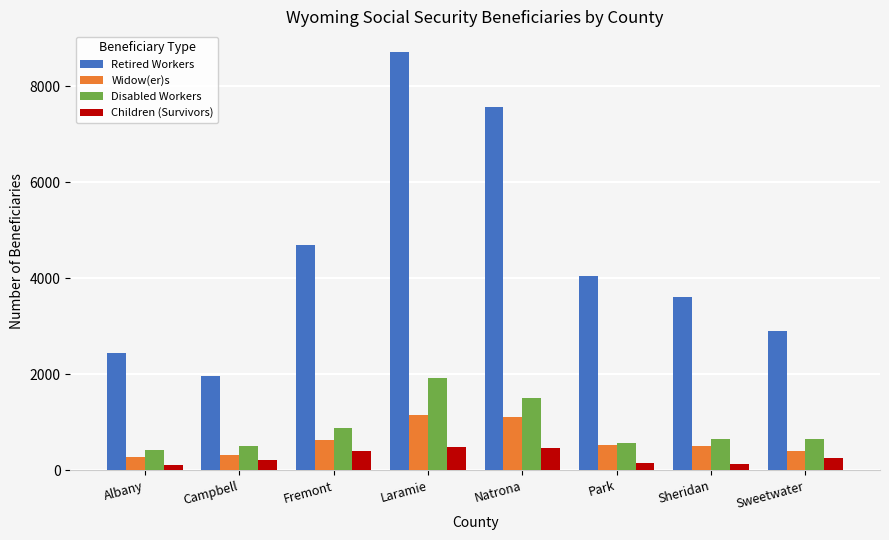

What is the total value across all series at Fremont?

6595